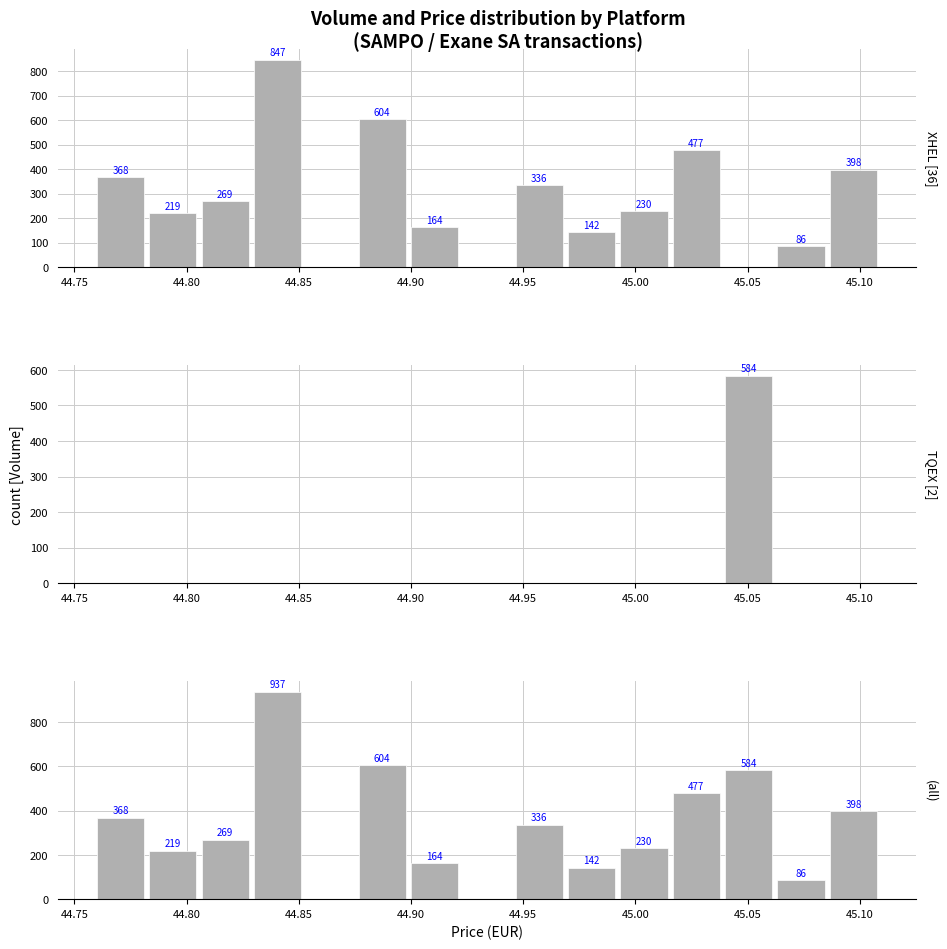

True or false: all (platforms) has a value of 388 at 44.95.

False